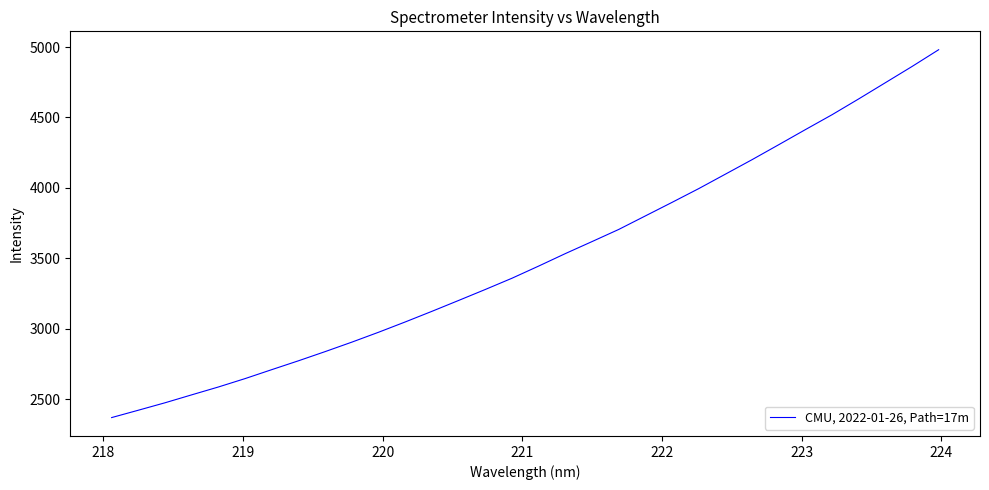

What is the average value?

3500.0